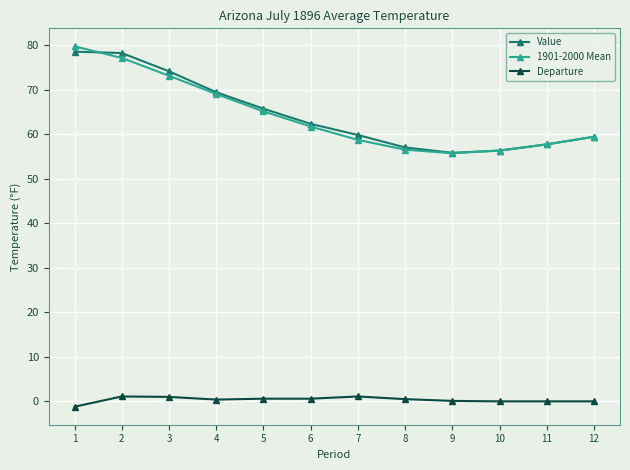

True or false: 1901-2000 Mean and Value intersect in this chart.

True